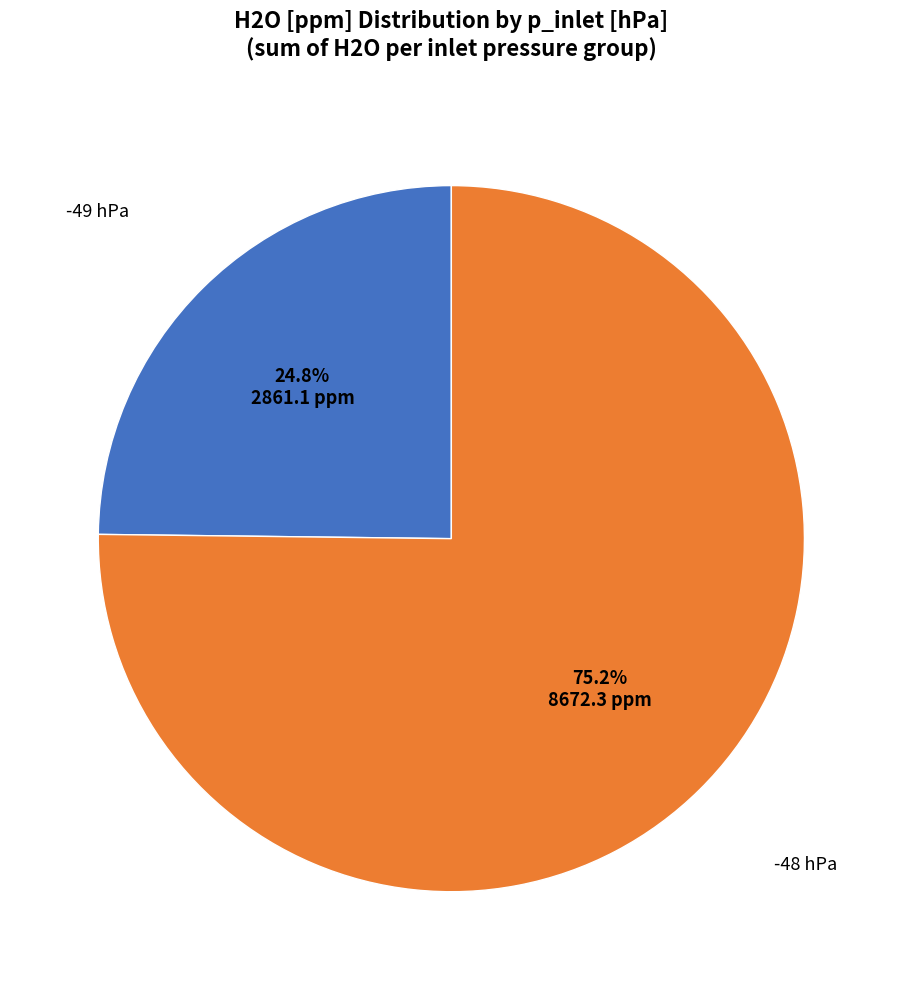

Does any single category account for the majority?

Yes